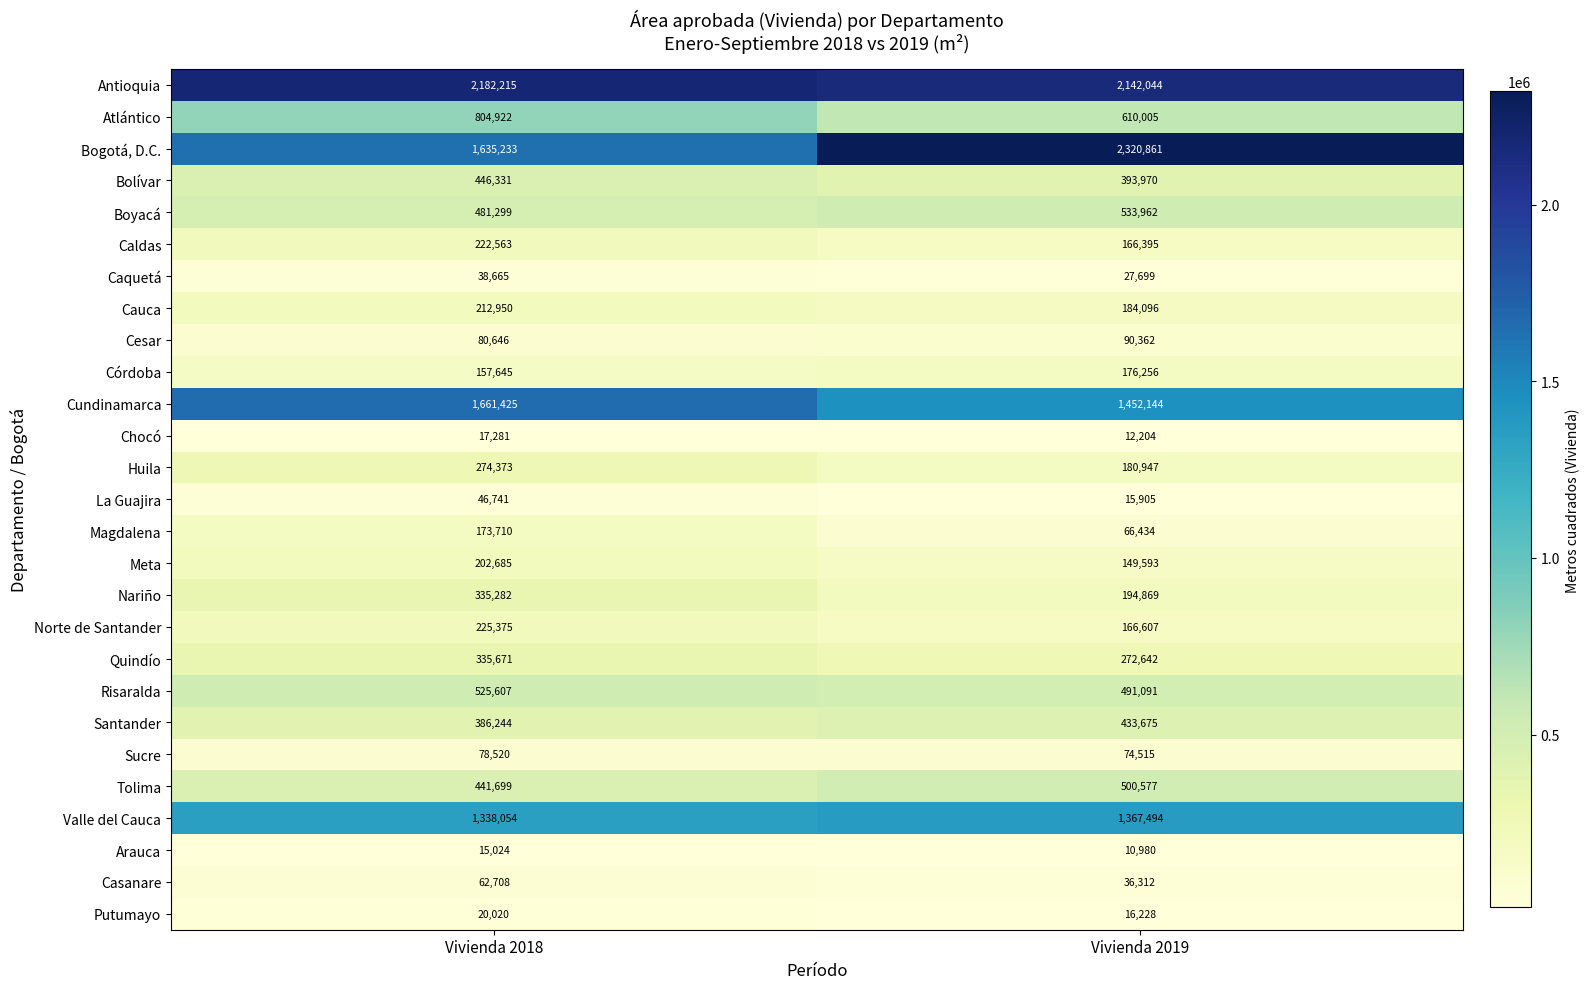

What is the maximum value shown in the chart?

2320861